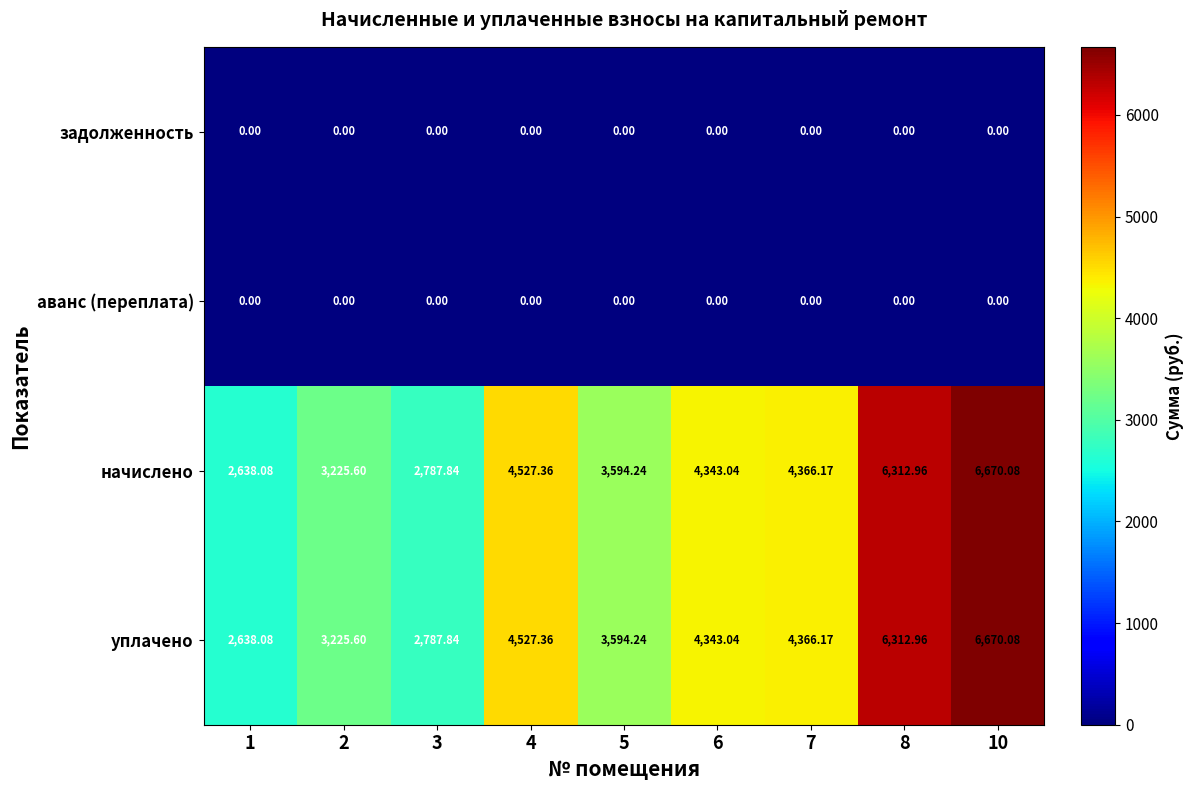

How many data points in начислено are less than 4343?

4